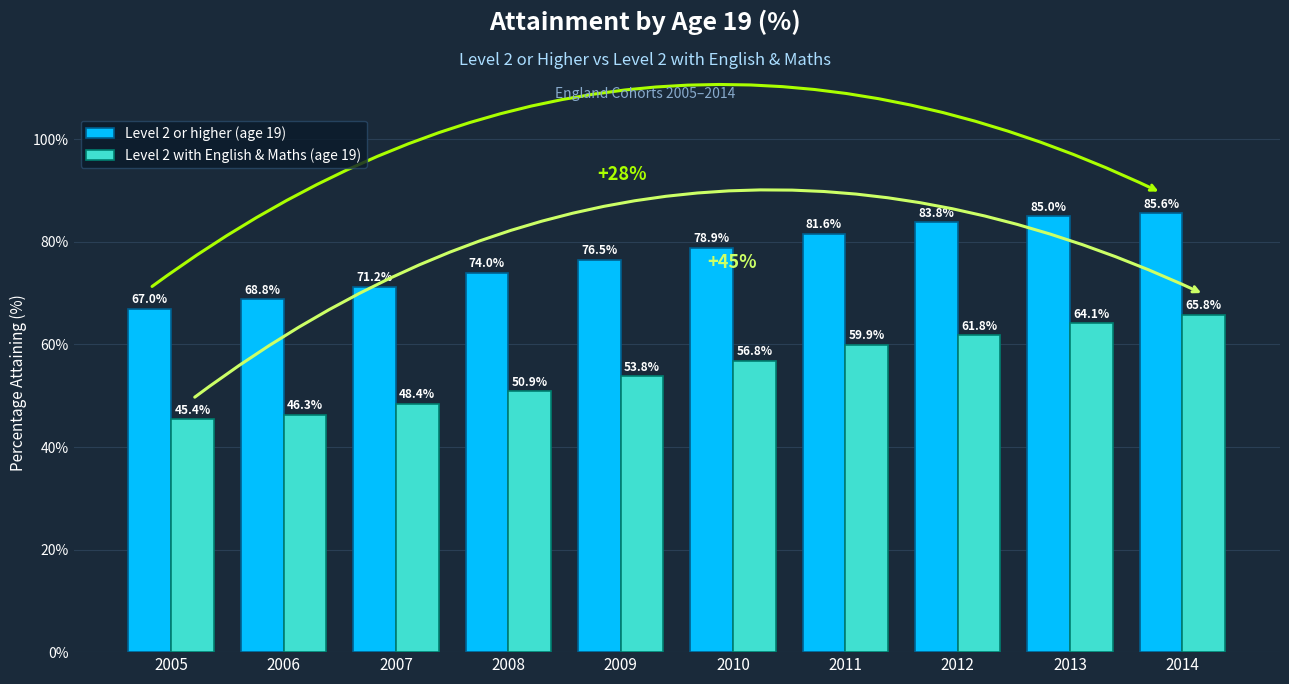

What are all the series names shown in the legend?

Level 2 or higher (age 19), Level 2 with English & Maths (age 19)